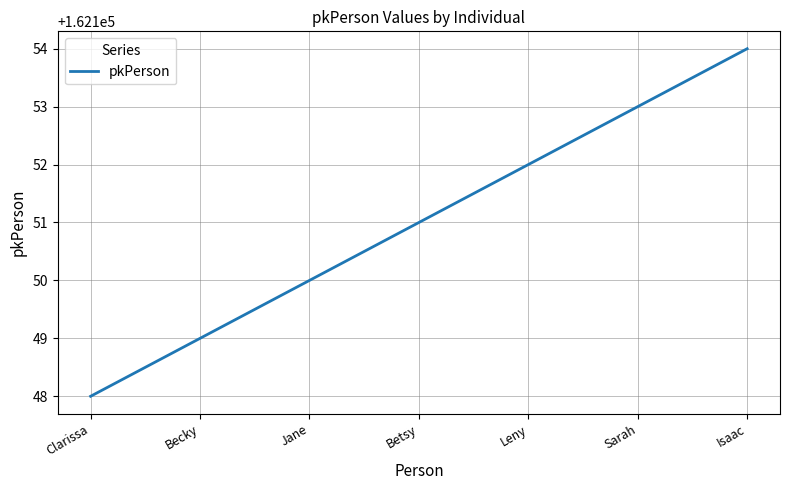

True or false: there are more than 1 points higher than both neighbors.

False